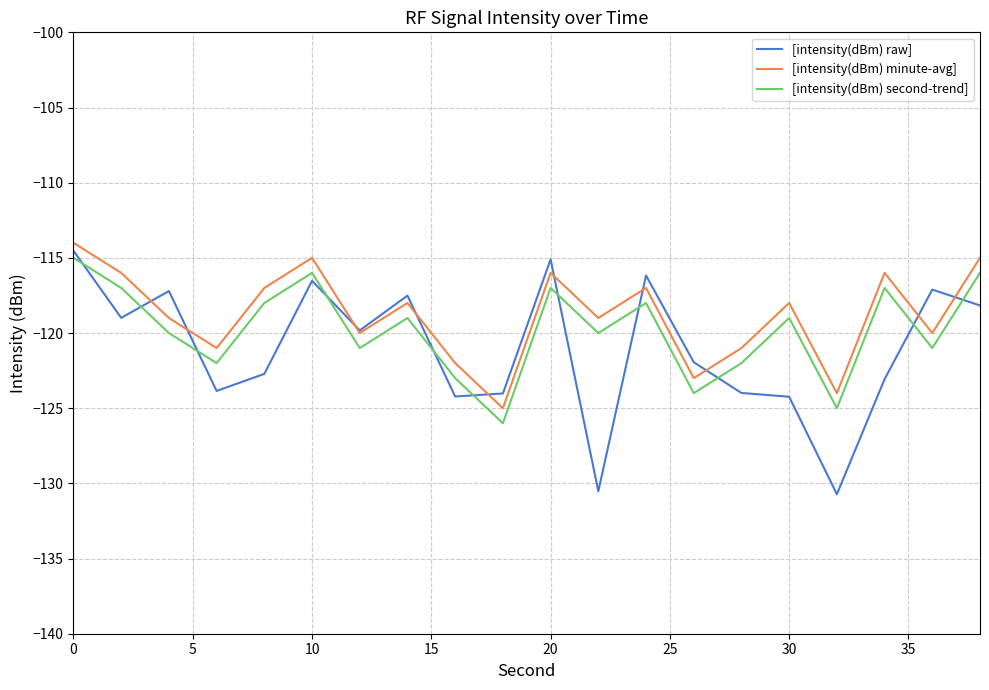

True or false: [intensity(dBm) minute-avg] and [intensity(dBm) second-trend] cross at least once.

False